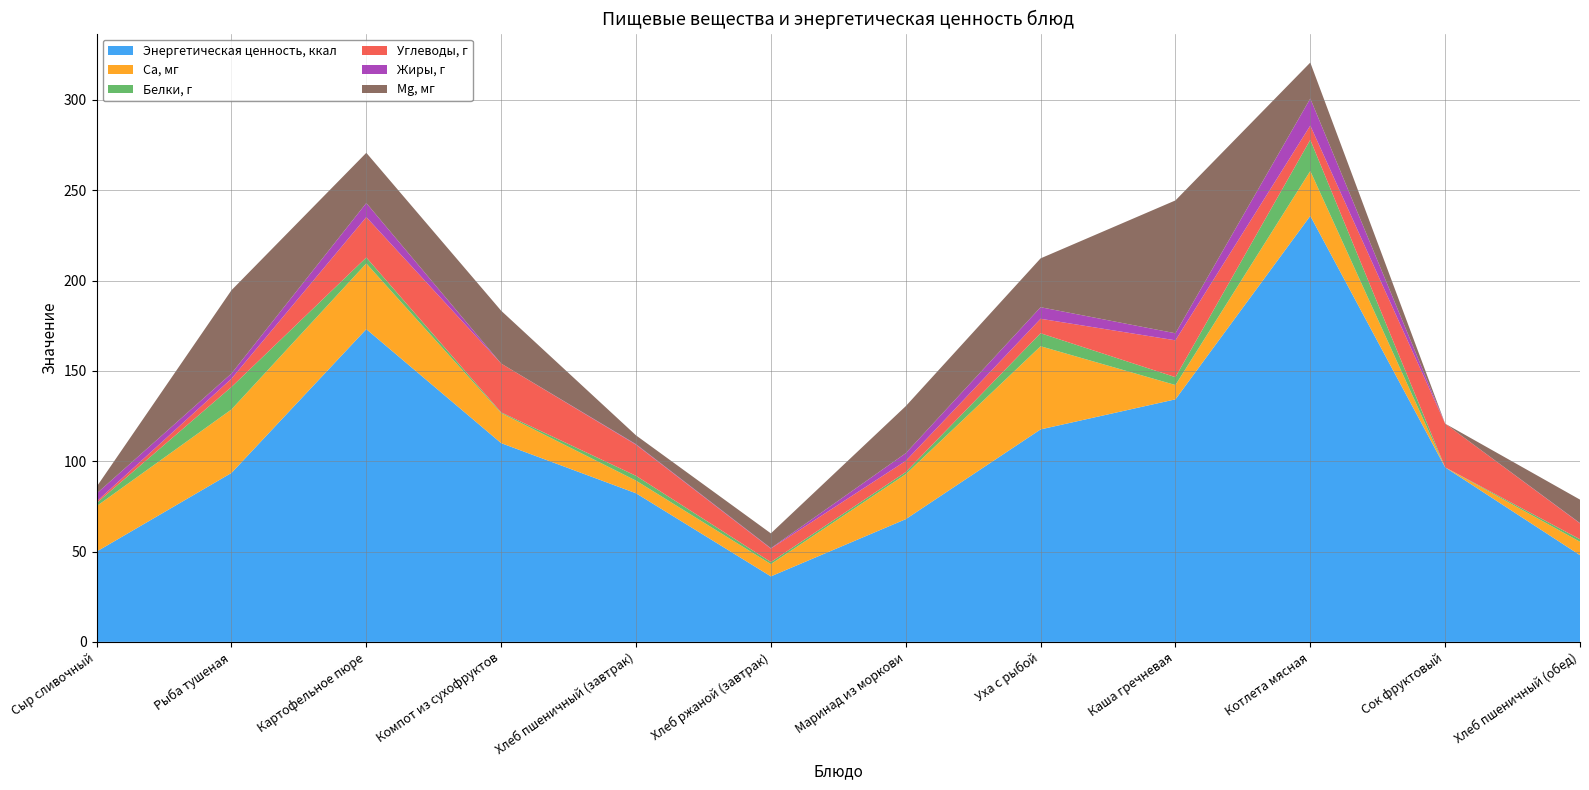

Reading right to left, list all the values displayed in this chart.

Энергетическая ценность, ккал: 48.0	96.6	235.8	134.2	117.6	67.9	36.3	82.2	110.0	173.1	93.5	50.0
Ca, мг: 7.4	0.0	24.9	7.9	46.0	24.9	6.8	7.0	16.6	36.4	35.1	25.2
Белки, г: 1.4	0.0	17.2	4.3	7.2	1.2	1.1	2.7	0.4	3.3	12.4	1.7
Углеводы, г: 8.8	24.2	7.9	20.4	8.0	6.2	7.4	17.2	27.0	22.4	4.6	0.8
Жиры, г: 0.1	0.0	15.0	3.9	6.4	4.3	0.2	0.3	0.0	7.8	2.9	4.4
Mg, мг: 13.0	0.0	19.9	73.5	27.0	26.0	8.2	4.9	29.2	27.8	46.1	3.7